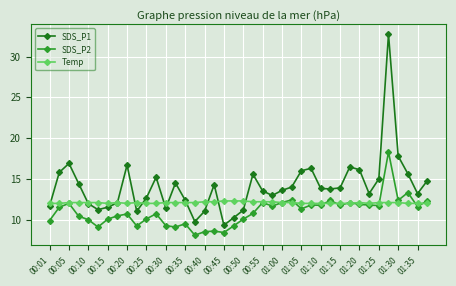

Rank the series by their maximum value, from lowest to highest.

Temp, SDS_P2, SDS_P1